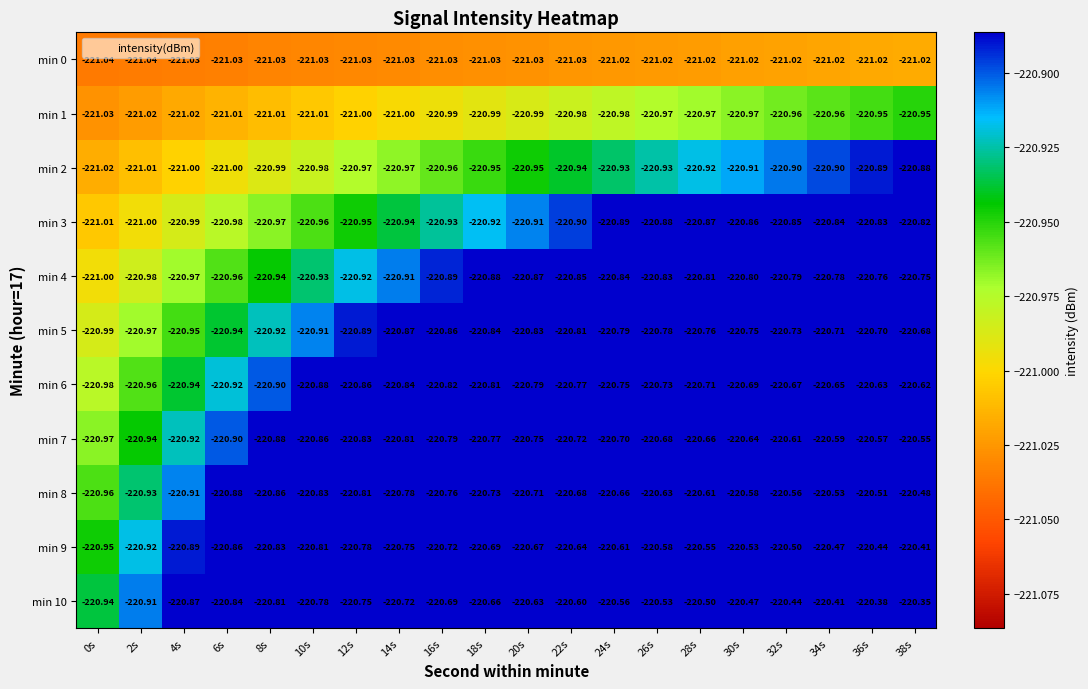

What is the total value across all series at 4s?

-2430.5